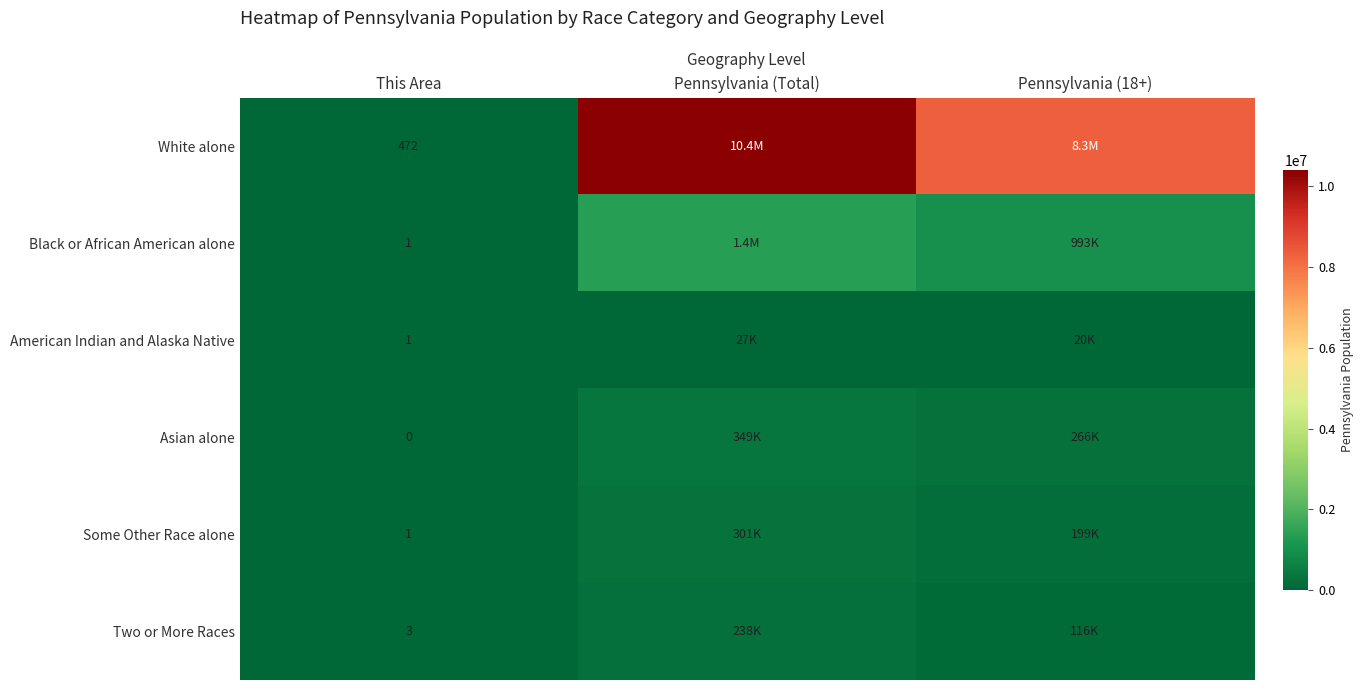

True or false: Two or More Races has a value of 2 at This Area.

False